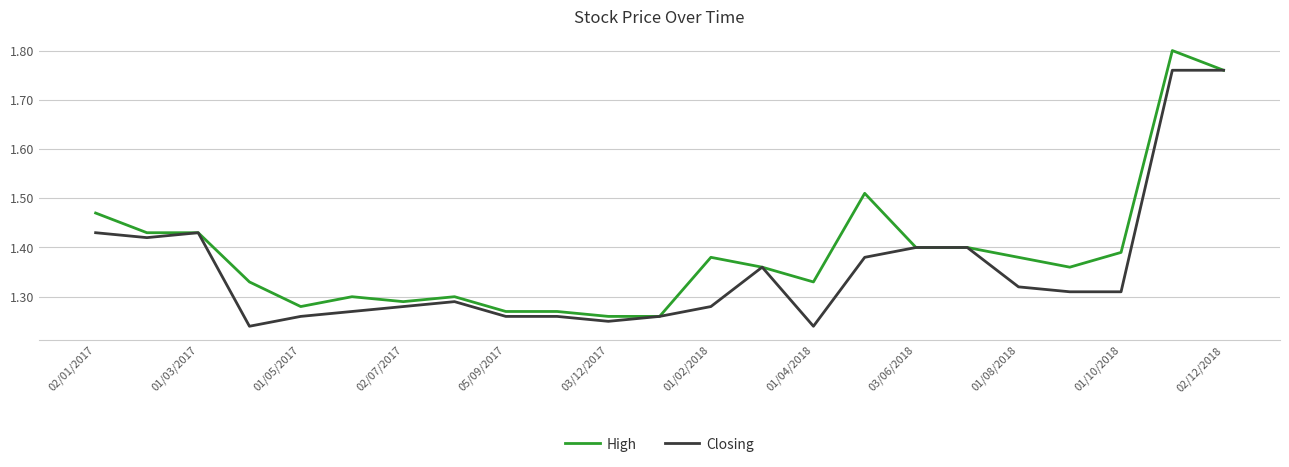

How many series are shown in this chart?

2